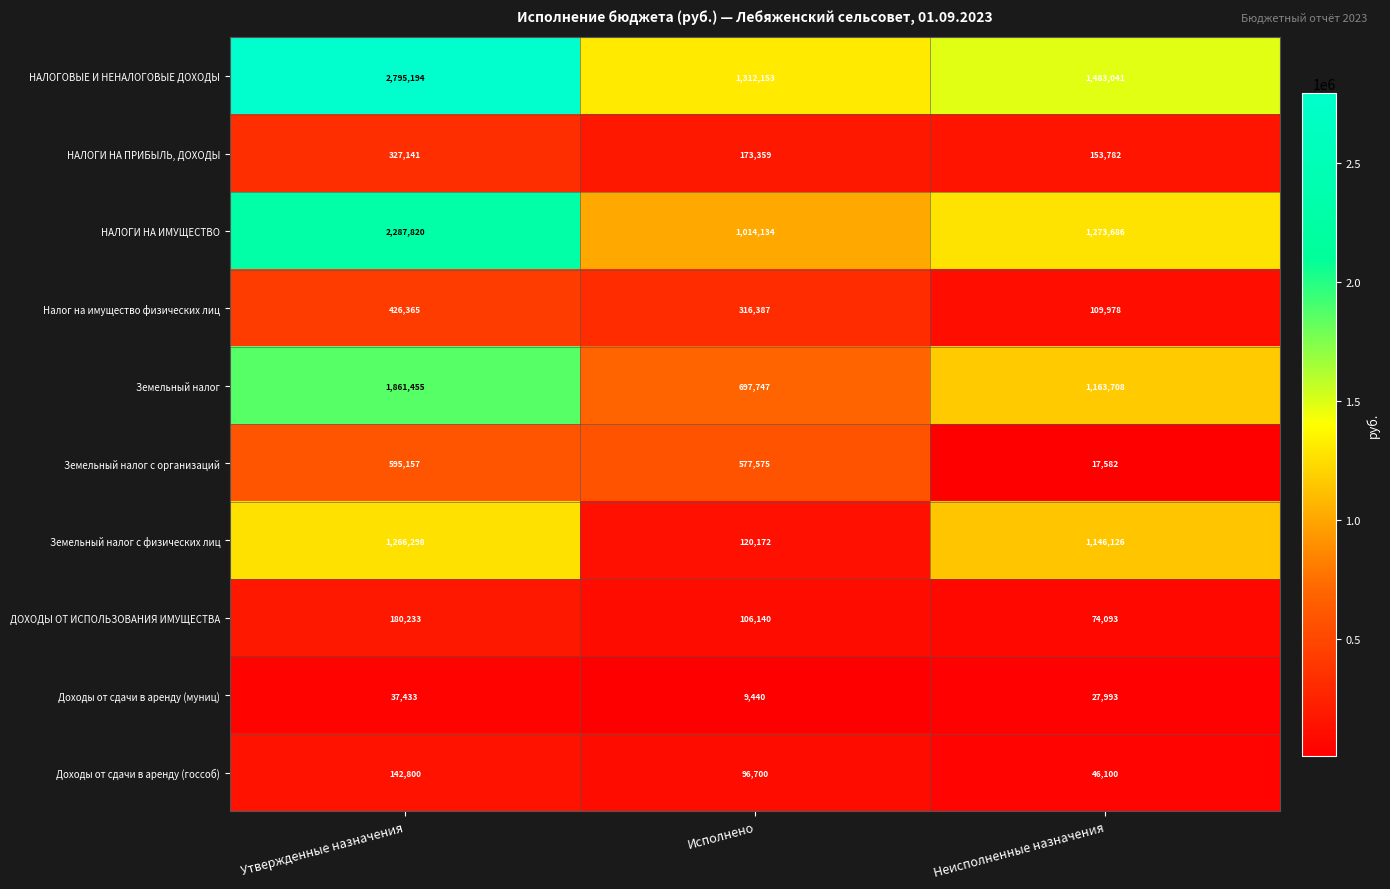

At which category is the sum across all series the highest?

Утвержденные назначения